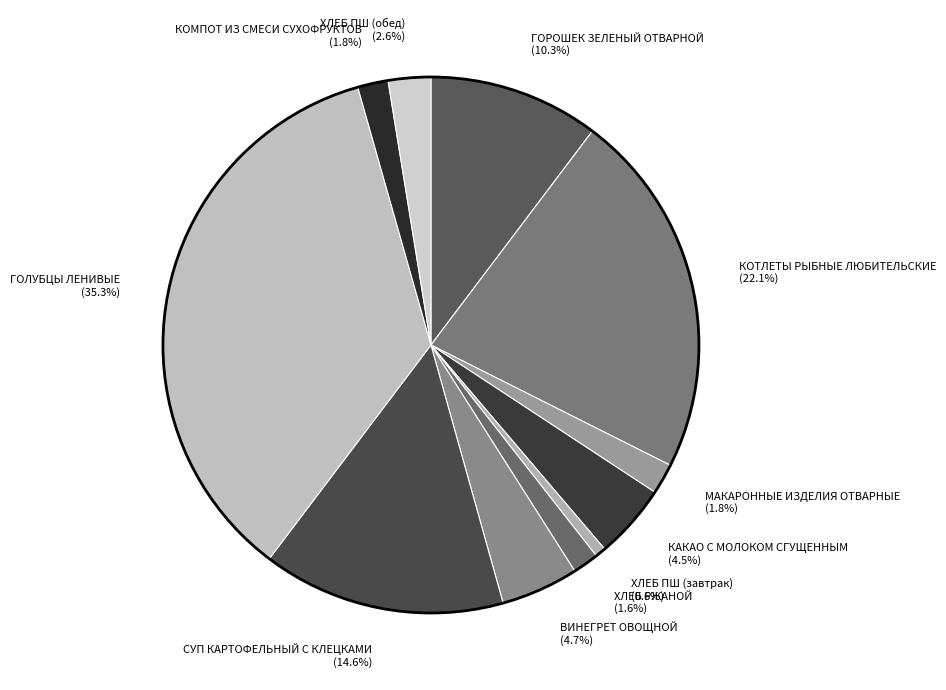

Count the number of slices in the pie.

11